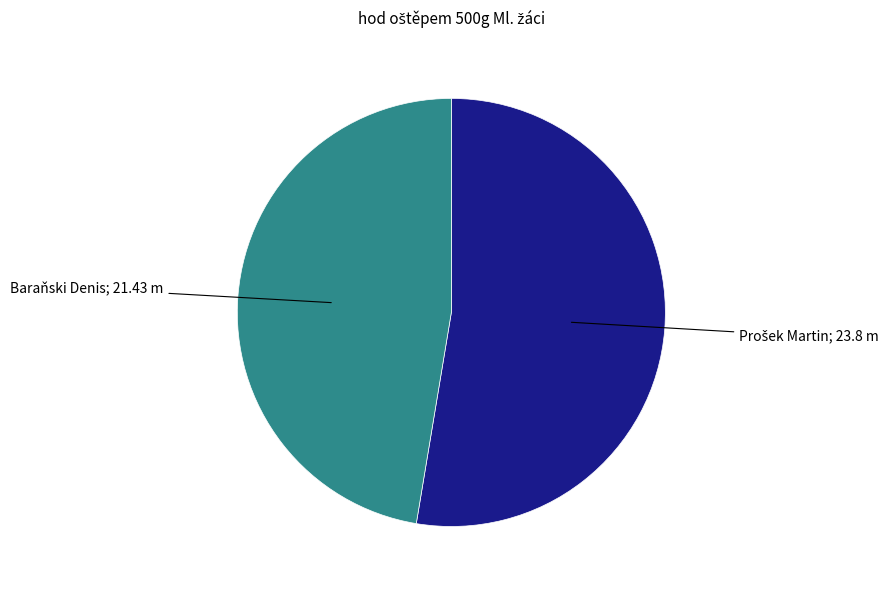

Is there any slice that represents more than half of the pie?

Yes